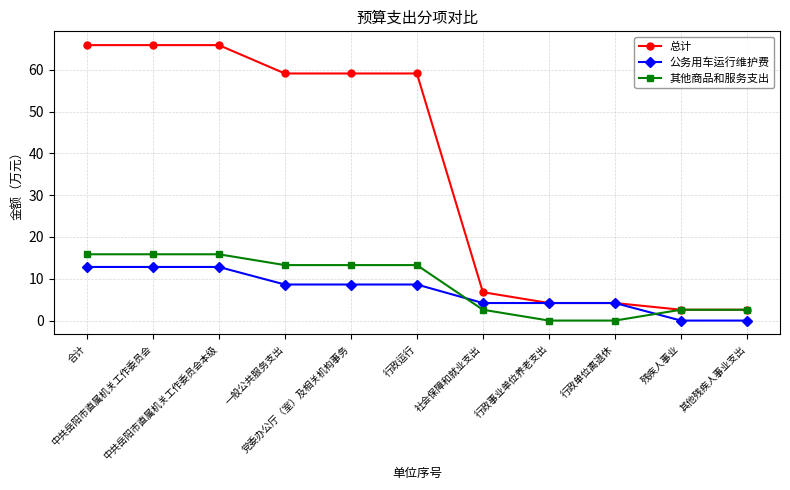

How many data points does each series have?

11